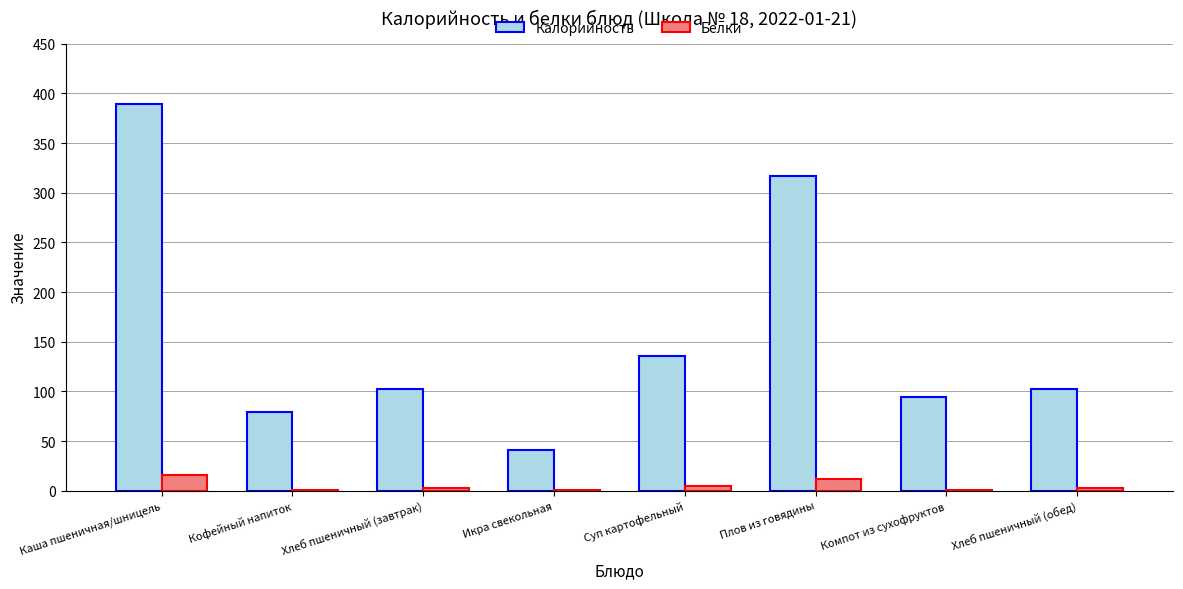

Where does the Белки series first go above 3?

Каша пшеничная/шницель